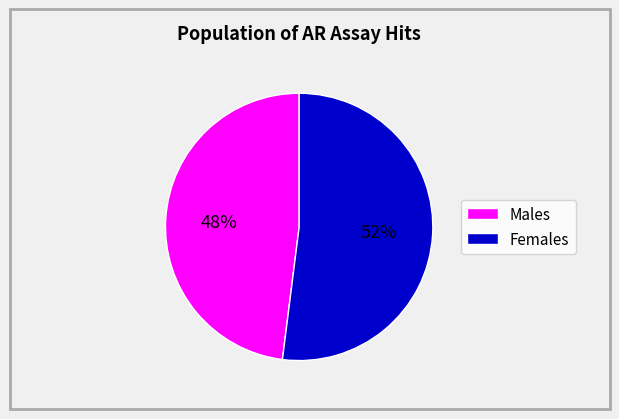

Count the number of slices in the pie.

2